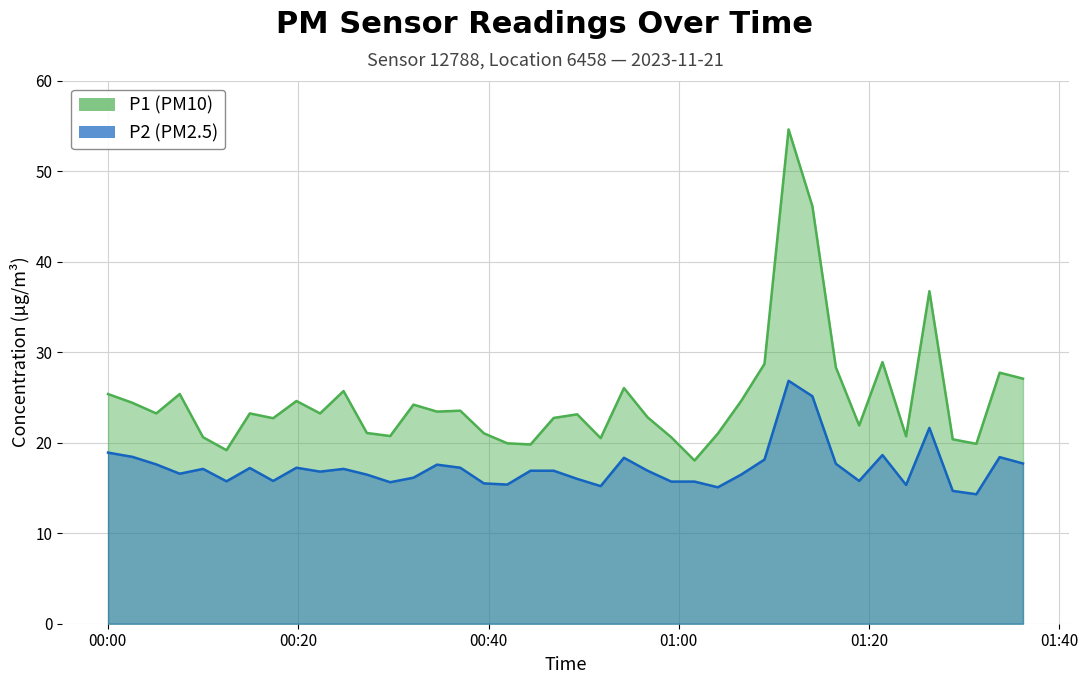

How many distinct data groups are displayed?

2